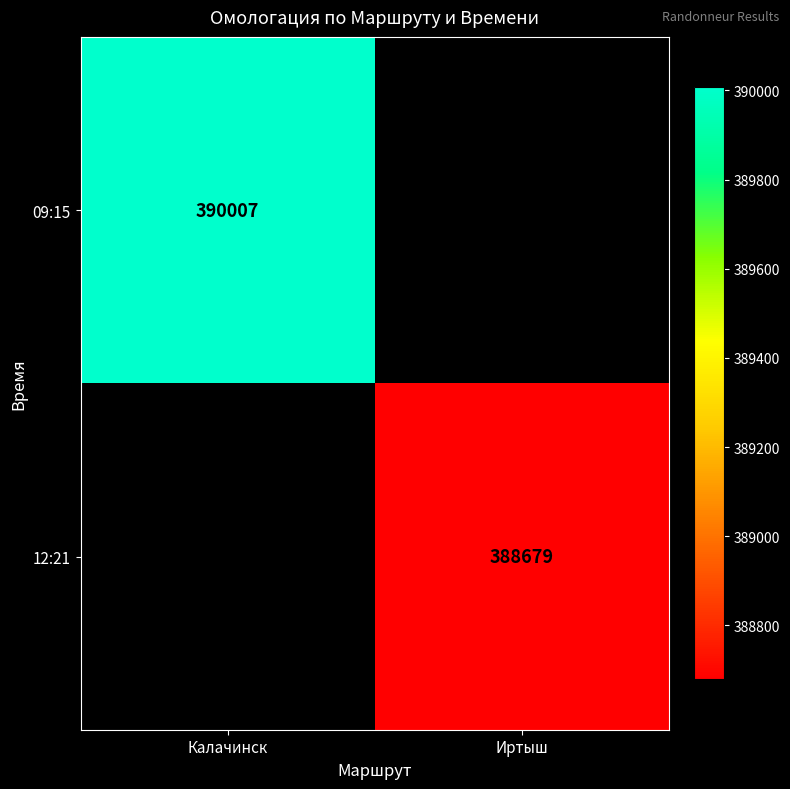

Is the value of 12:21 at Иртыш greater than the value of 09:15 at Калачинск?

No